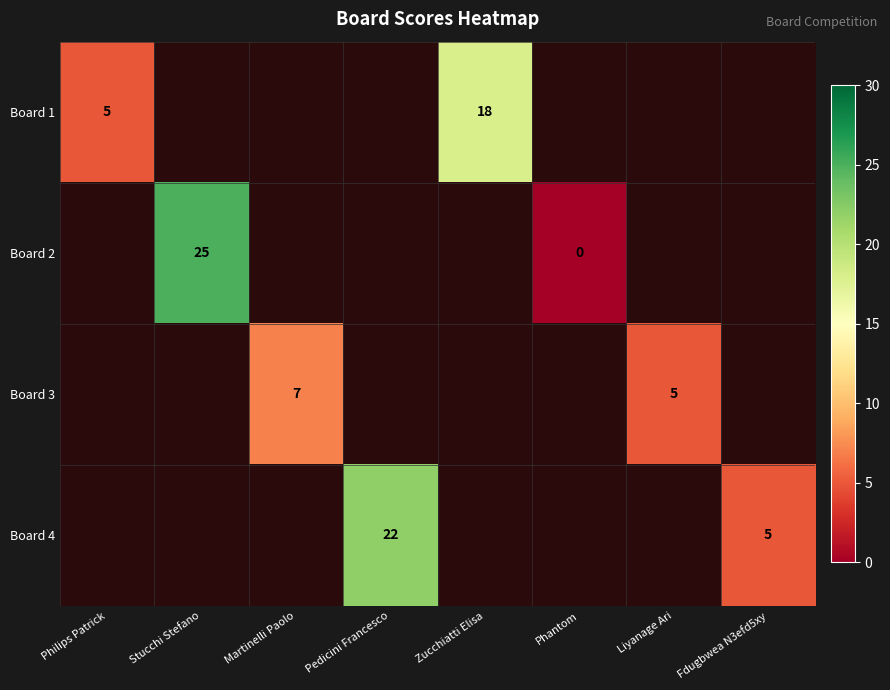

True or false: Board 3 has a value of 5 at Liyanage Ari.

True